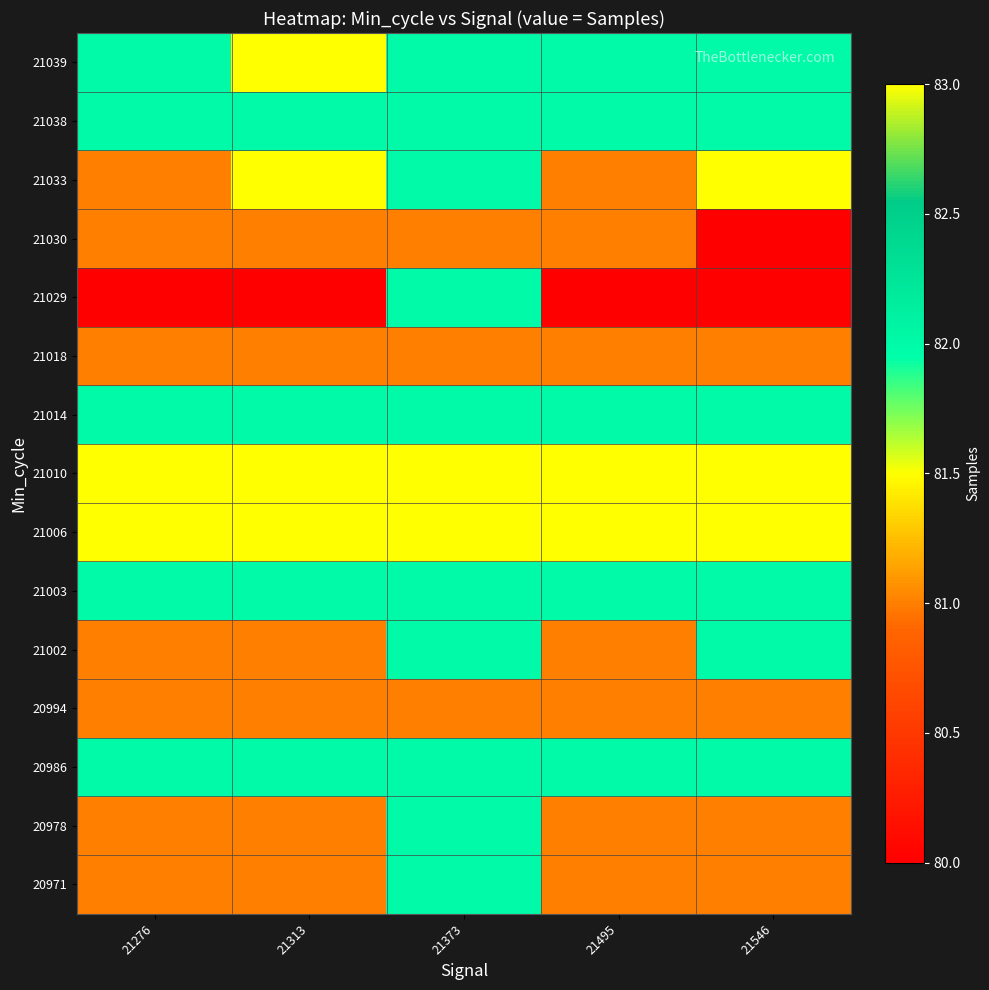

Reading left to right, transcribe all the data shown in this chart.

20971: 21276=81	21313=81	21373=82	21495=81	21546=81
20978: 21276=81	21313=81	21373=82	21495=81	21546=81
20986: 21276=82	21313=82	21373=82	21495=82	21546=82
20994: 21276=81	21313=81	21373=81	21495=81	21546=81
21002: 21276=81	21313=81	21373=82	21495=81	21546=82
21003: 21276=82	21313=82	21373=82	21495=82	21546=82
21006: 21276=83	21313=83	21373=83	21495=83	21546=83
21010: 21276=83	21313=83	21373=83	21495=83	21546=83
21014: 21276=82	21313=82	21373=82	21495=82	21546=82
21018: 21276=81	21313=81	21373=81	21495=81	21546=81
21029: 21276=80	21313=80	21373=82	21495=80	21546=80
21030: 21276=81	21313=81	21373=81	21495=81	21546=80
21033: 21276=81	21313=83	21373=82	21495=81	21546=83
21038: 21276=82	21313=82	21373=82	21495=82	21546=82
21039: 21276=82	21313=83	21373=82	21495=82	21546=82